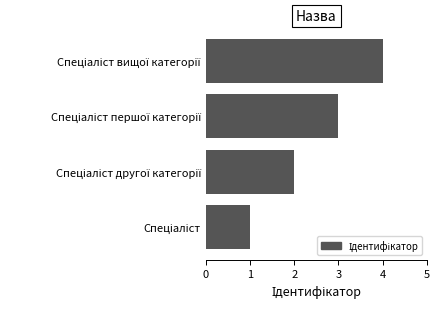

What is the maximum value shown in the chart?

4